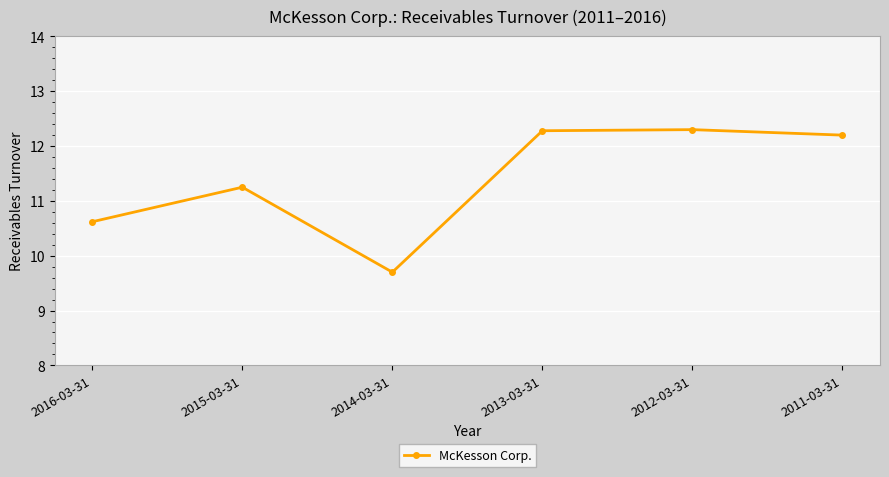

True or false: the data shows 2.8 at 2012-03-31.

False